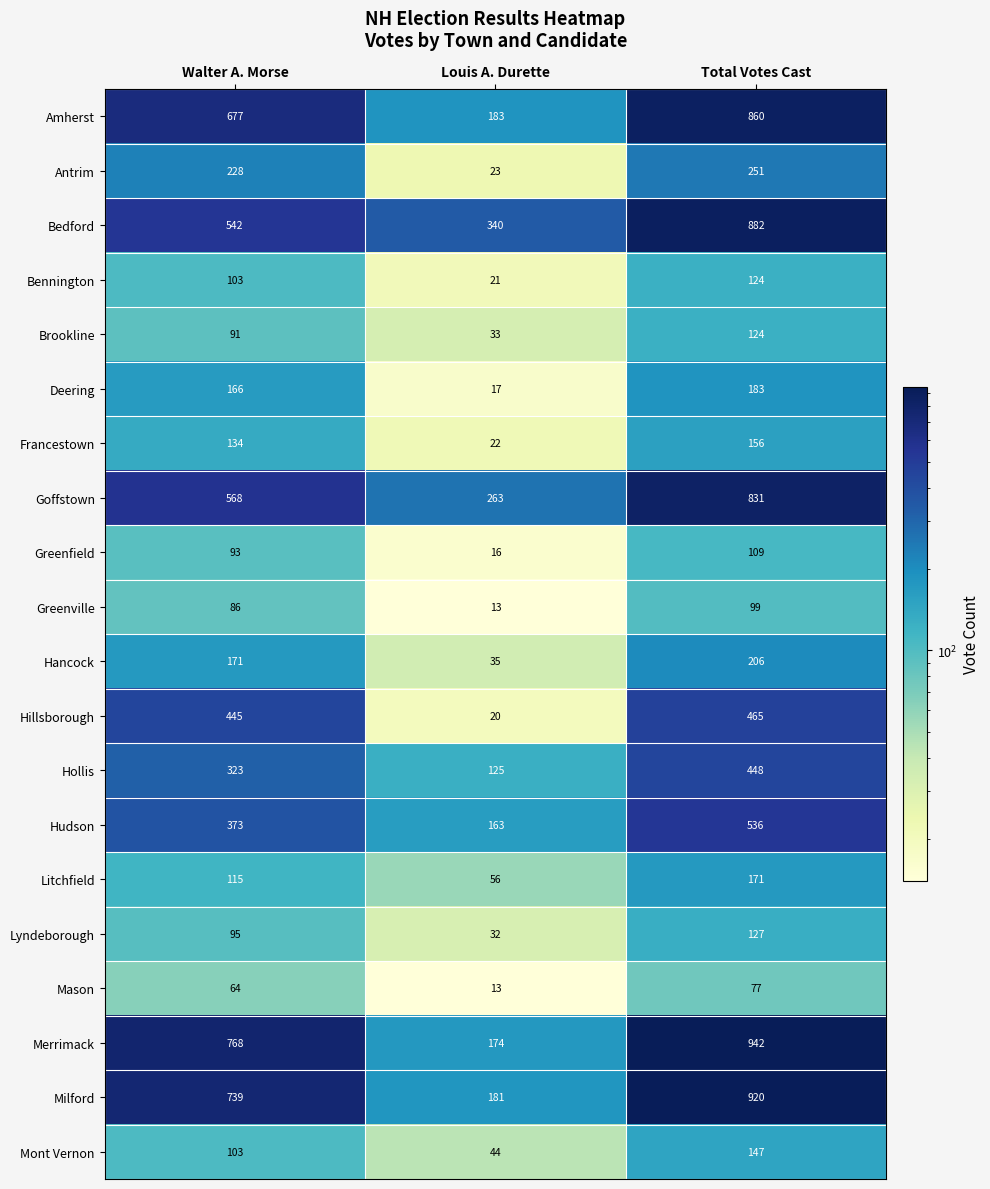

The value of Greenfield at Total Votes Cast is 164. True or false?

False